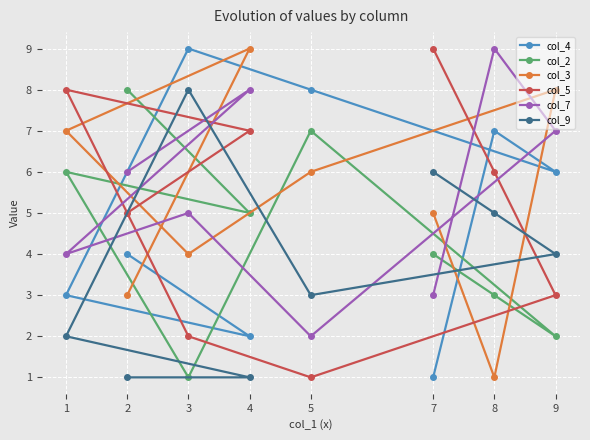

At which category does col_5 reach its first local valley?

5